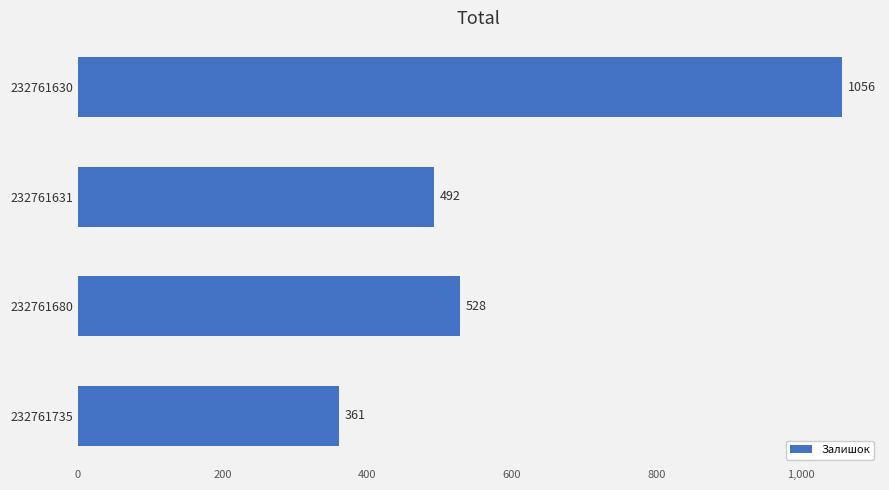

List the labels in order of value, largest first.

232761630, 232761680, 232761631, 232761735